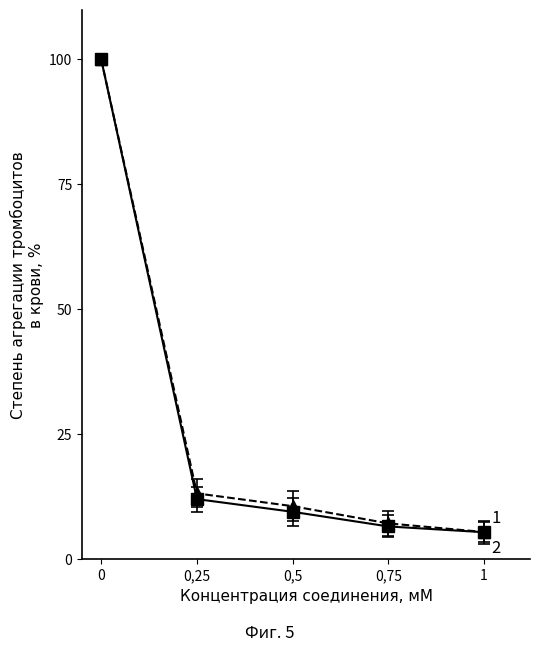

What is the maximum value shown in the chart?

100.0